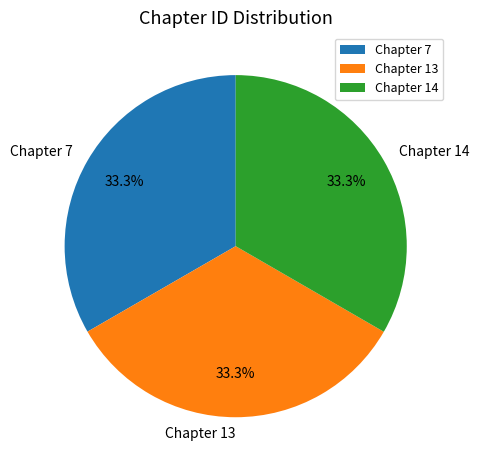

To the nearest percent, what percentage of the pie is Chapter 7?

33%